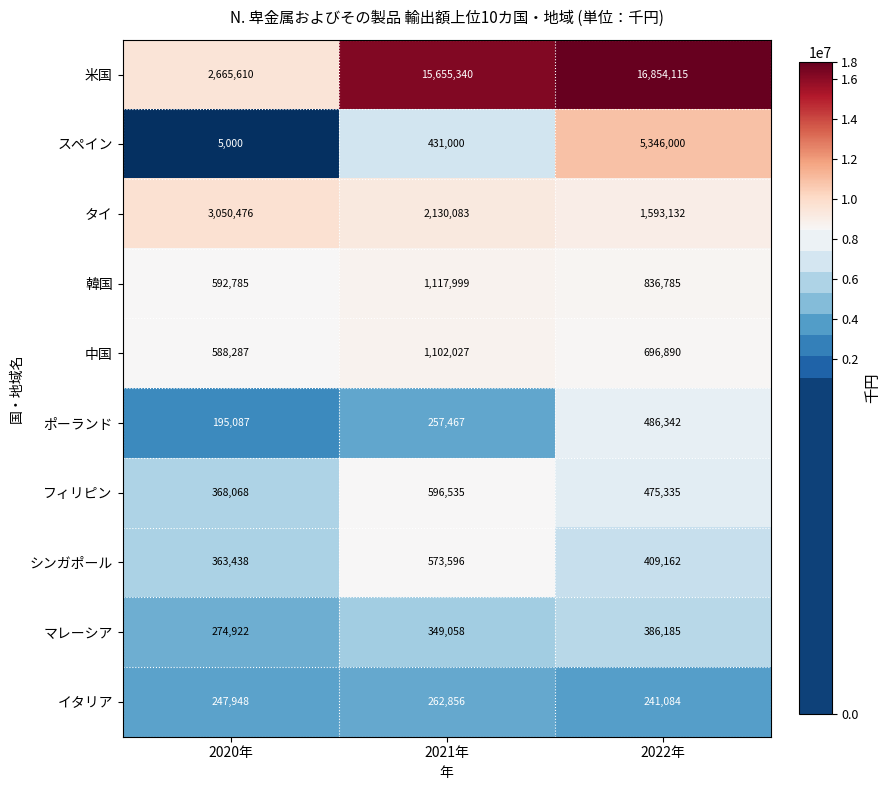

At 2022年, list the series in order from largest to smallest.

米国, スペイン, タイ, 韓国, 中国, ポーランド, フィリピン, シンガポール, マレーシア, イタリア